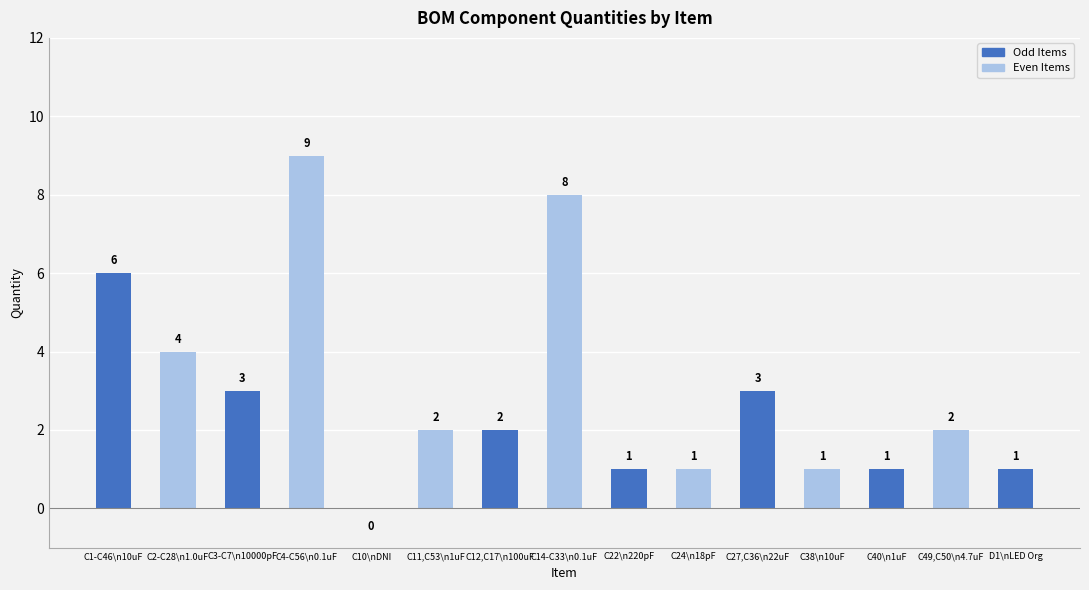

How many categories are shown in the chart?

15